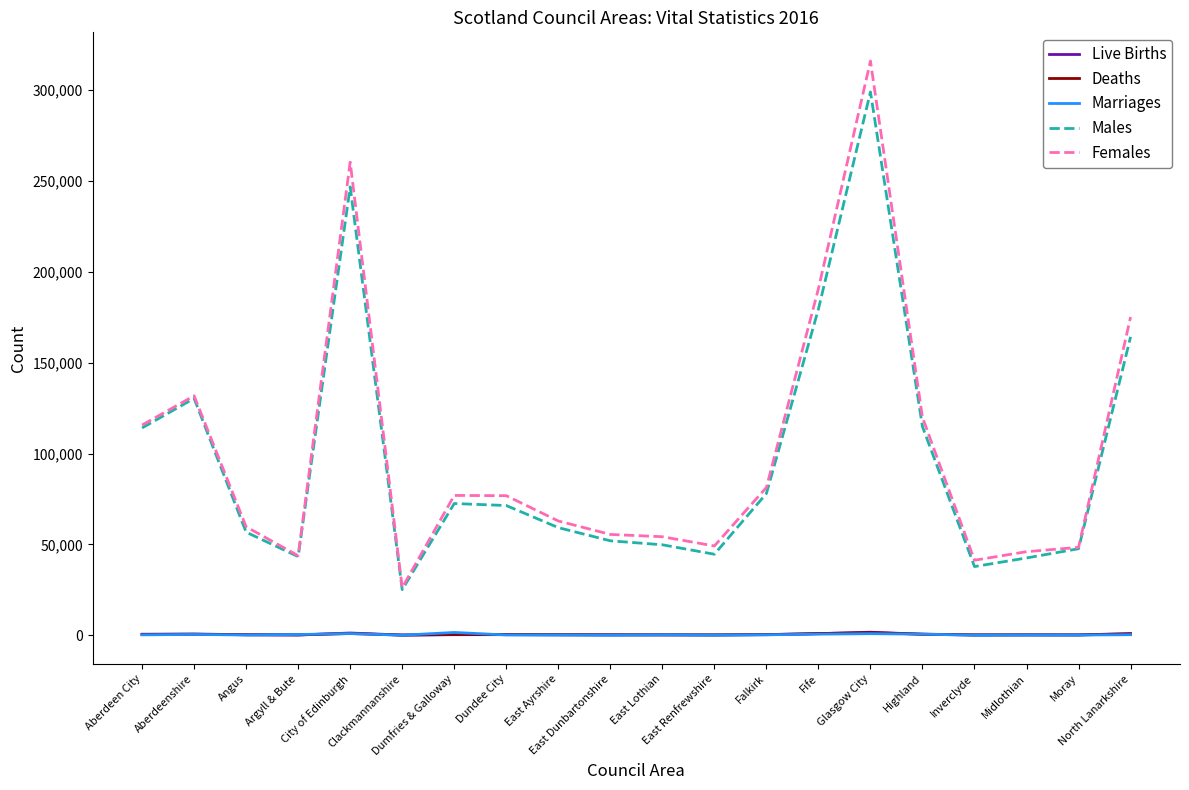

True or false: Live Births and Males cross at least once.

False